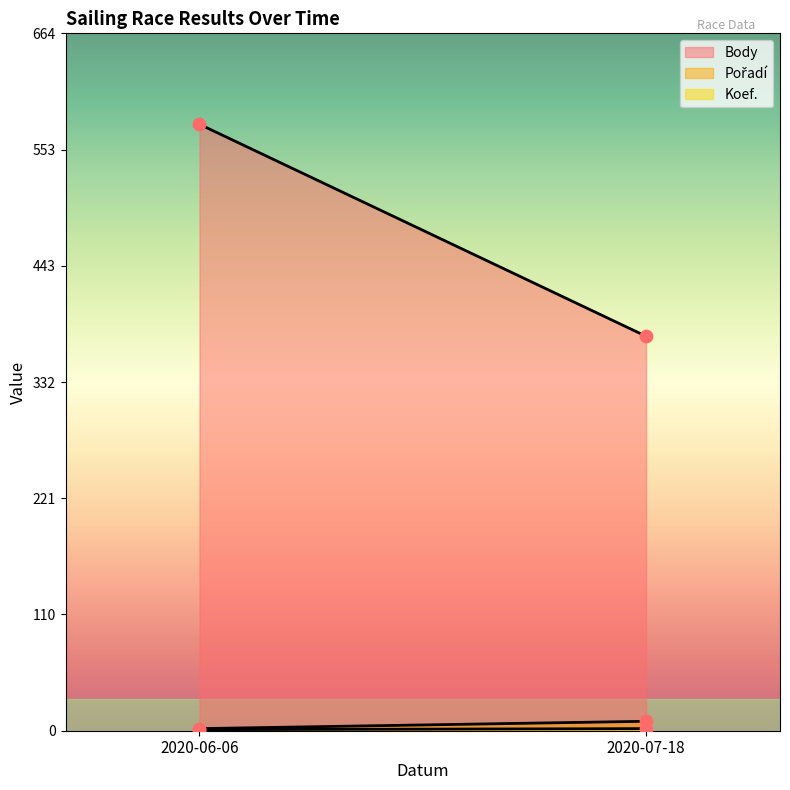

Which series reaches the maximum Y coordinate?

Body